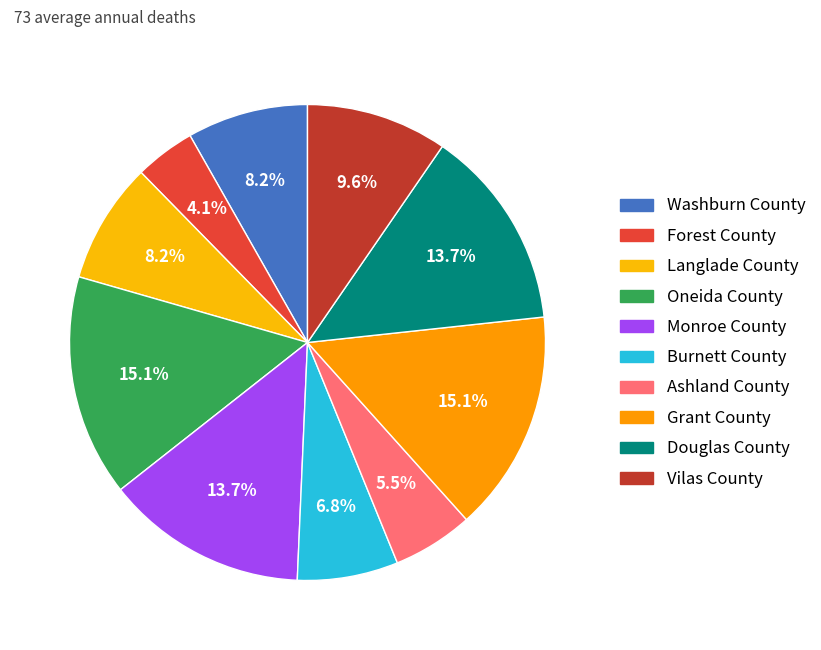

Is Douglas County the majority of the pie?

No